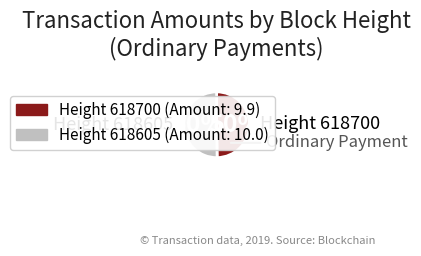

To the nearest percent, what is the average slice percentage?

50%